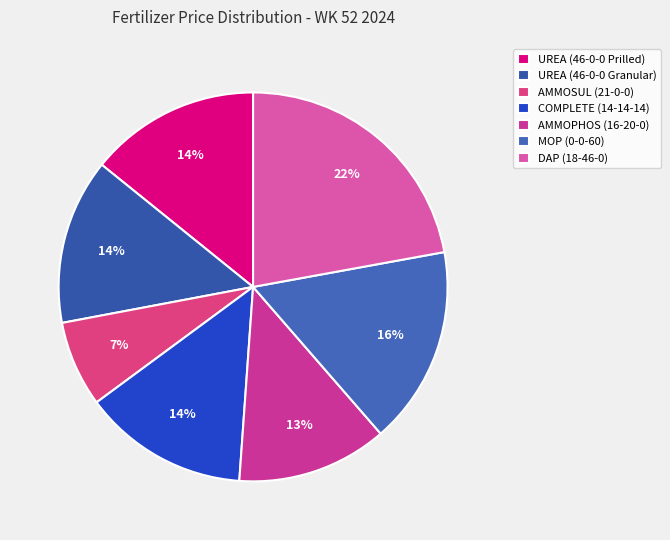

Does any single category account for the majority?

No